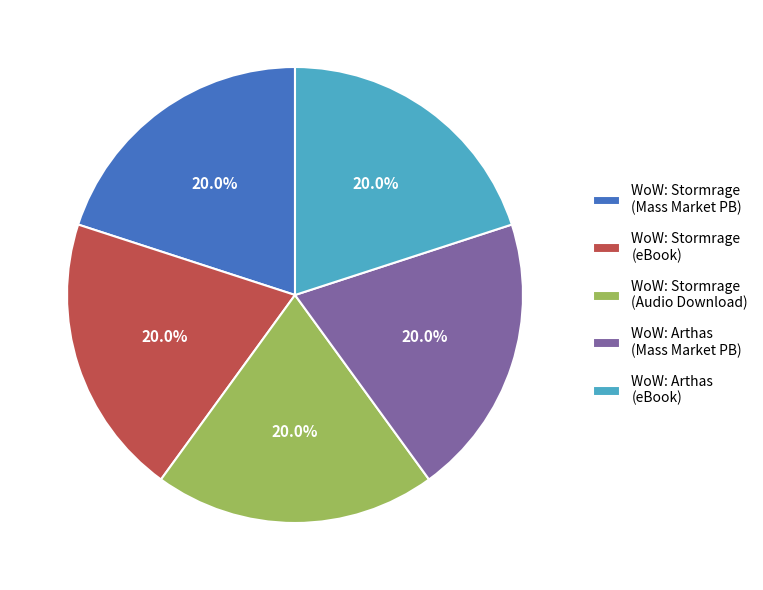

Approximately how many times larger is the value at WoW: Stormrage (Audio Download) compared to WoW: Stormrage (Mass Market PB)?

1.0